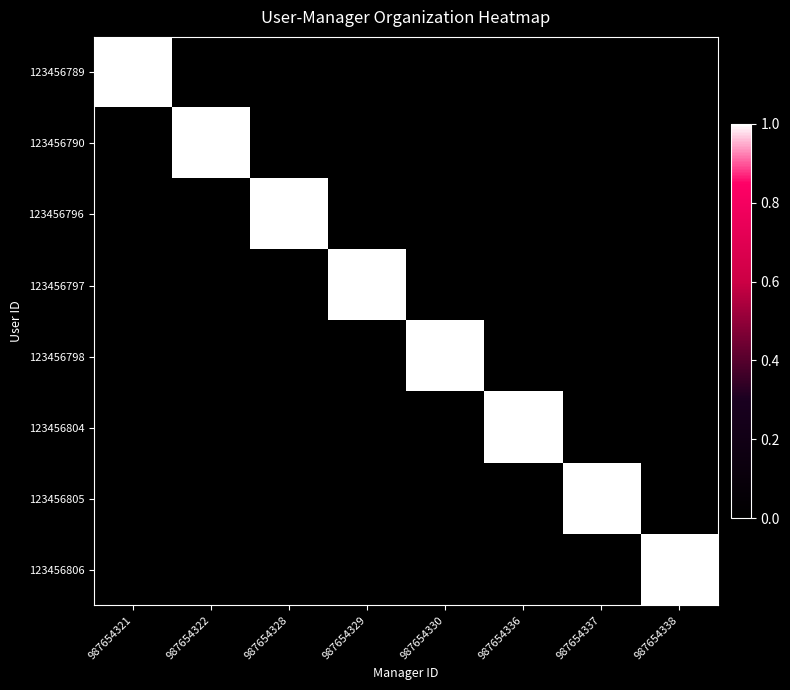

At 987654321, list the series in order from largest to smallest.

123456789, 123456790, 123456796, 123456797, 123456798, 123456804, 123456805, 123456806